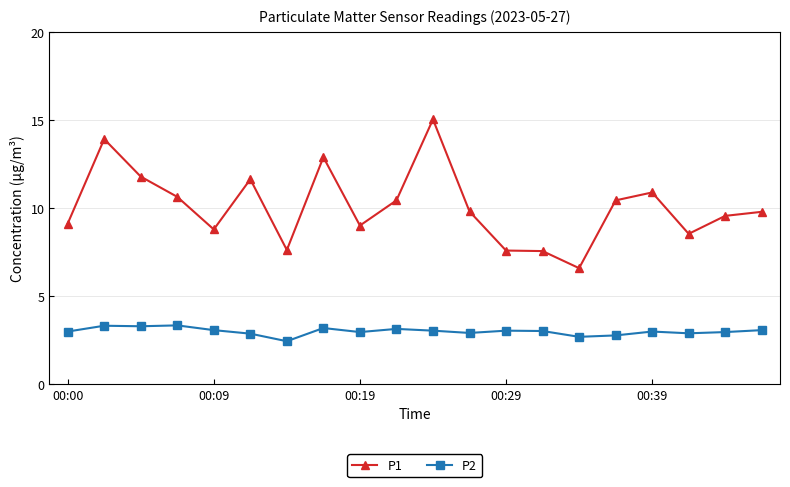

True or false: P2 has more than 1 points higher than both neighbors.

True